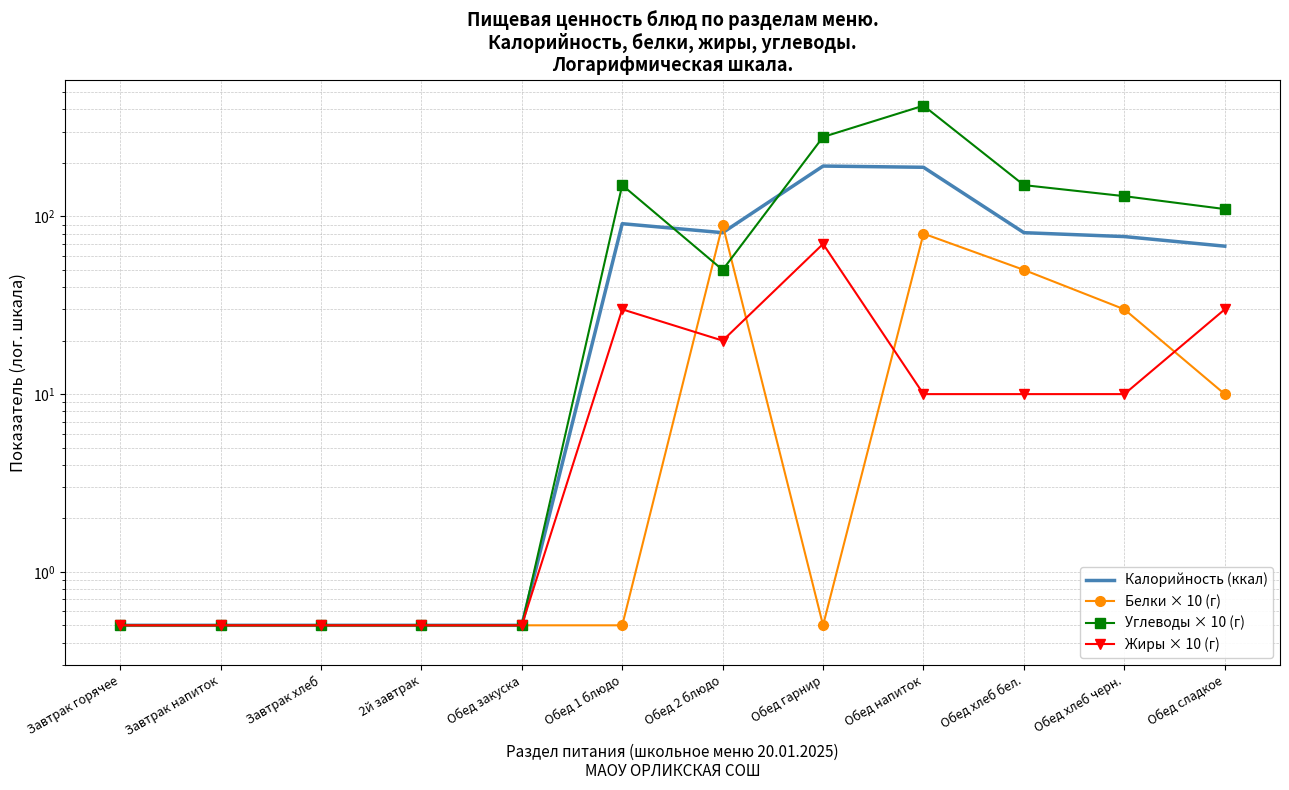

List the series in order of their peak value, lowest first.

Жиры × 10 (г), Белки × 10 (г), Калорийность (ккал), Углеводы × 10 (г)